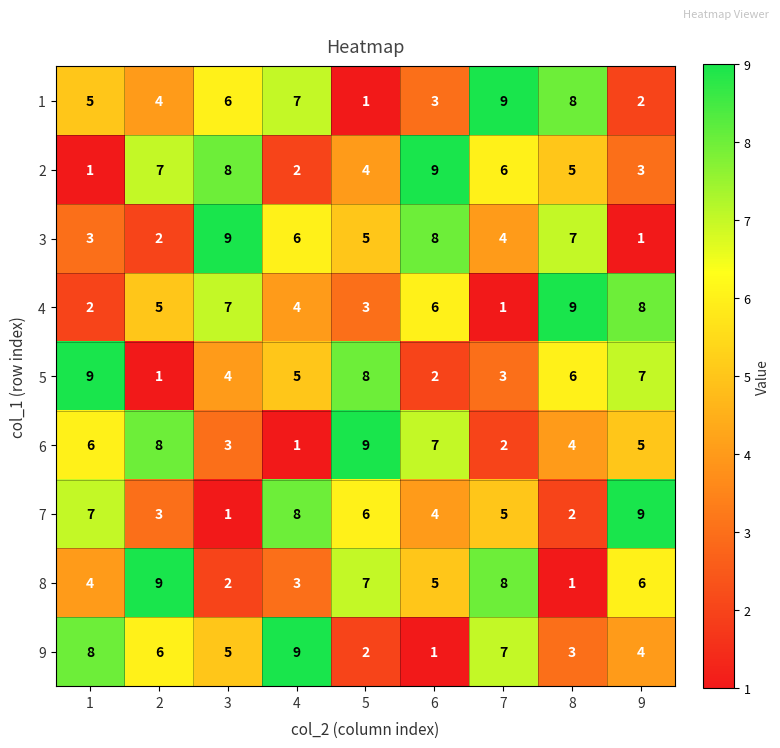

Is it true that 2 equals 5 at 8?

True